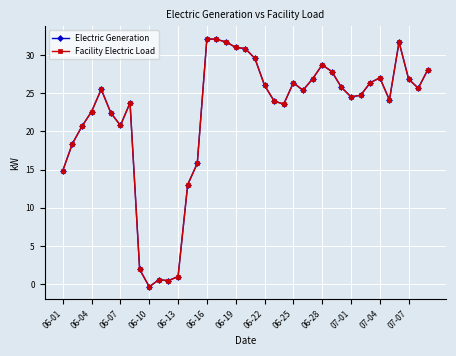

Reading left to right, transcribe all the data shown in this chart.

Electric Generation: 14.9	18.4	20.7	22.6	25.5	22.4	20.8	23.7	1.9	-0.3	0.6	0.5	1.0	13.0	15.8	32.1	32.0	31.7	31.0	30.8	29.6	26.0	24.0	23.6	26.4	25.4	26.9	28.7	27.8	25.8	24.5	24.7	26.4	27.0	24.1	31.7	26.8	25.7	28.1
Facility Electric Load: 14.9	18.4	20.7	22.6	25.5	22.4	20.8	23.7	1.9	-0.3	0.6	0.5	1.0	13.0	15.8	32.1	32.0	31.7	31.0	30.8	29.6	26.0	24.0	23.6	26.4	25.4	26.9	28.7	27.8	25.8	24.5	24.7	26.4	27.0	24.1	31.7	26.8	25.7	28.1